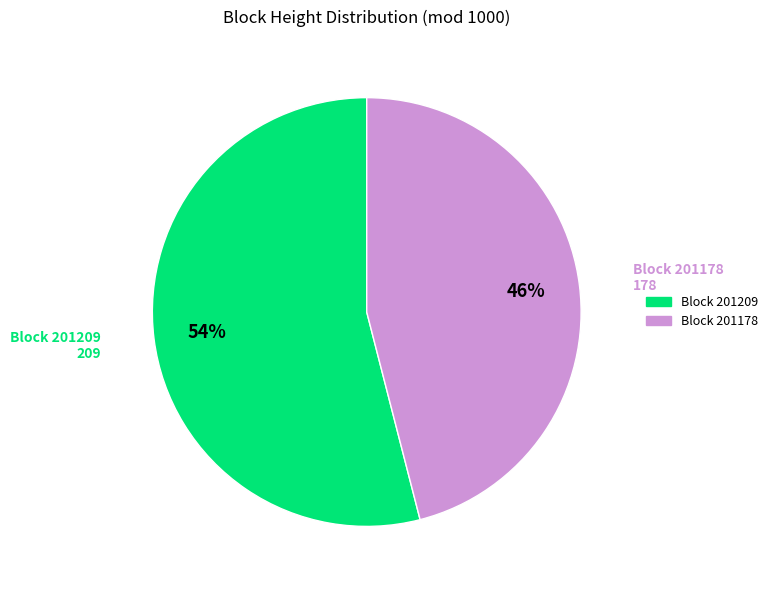

To the nearest percent, what is the average slice percentage?

50%